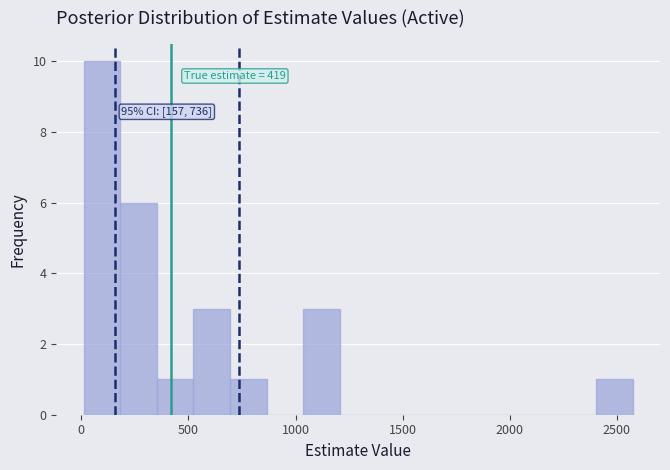

Read against the x-axis, roughly where is the centre of the tallest bar?

100